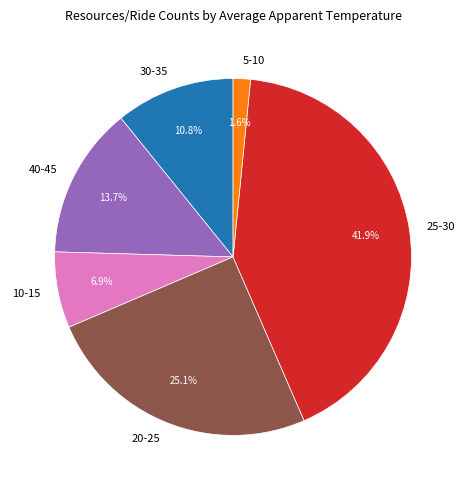

Which has a higher value, 10-15 or 20-25?

20-25